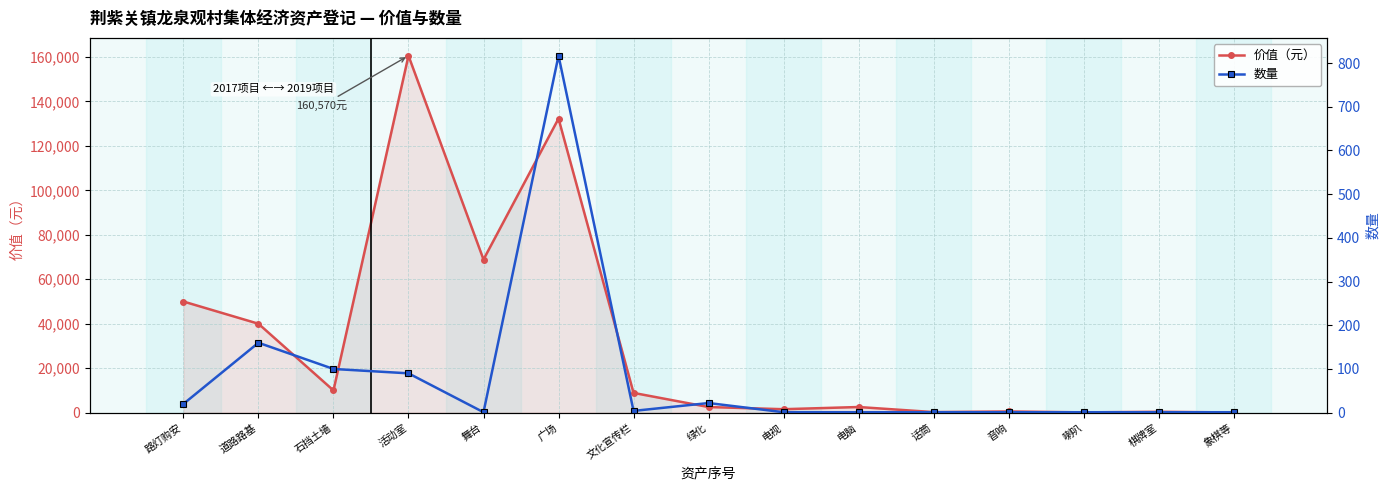

True or false: 数量 and 价值（元） intersect in this chart.

False